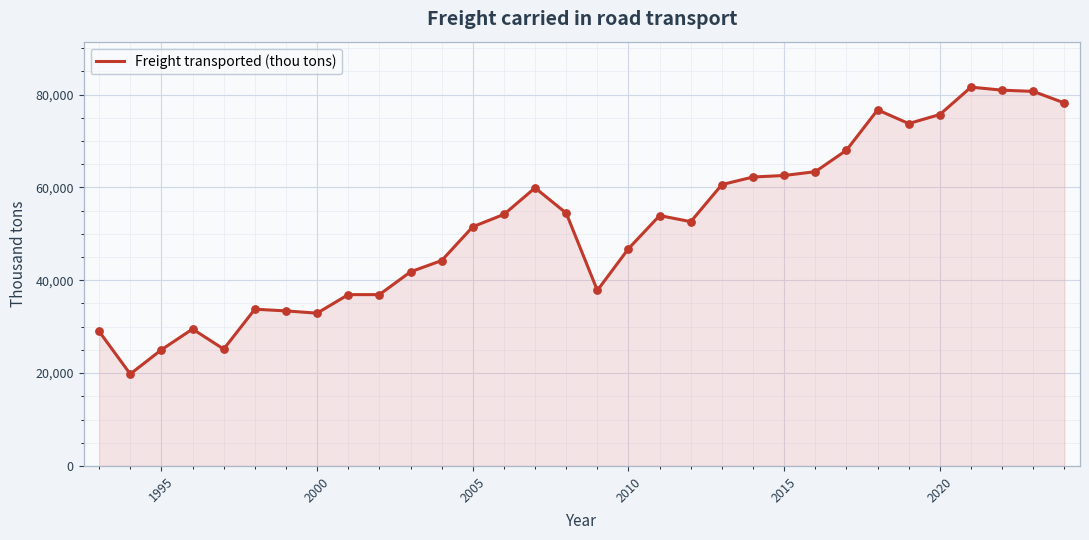

What is the maximum value shown in the chart?

81602.1